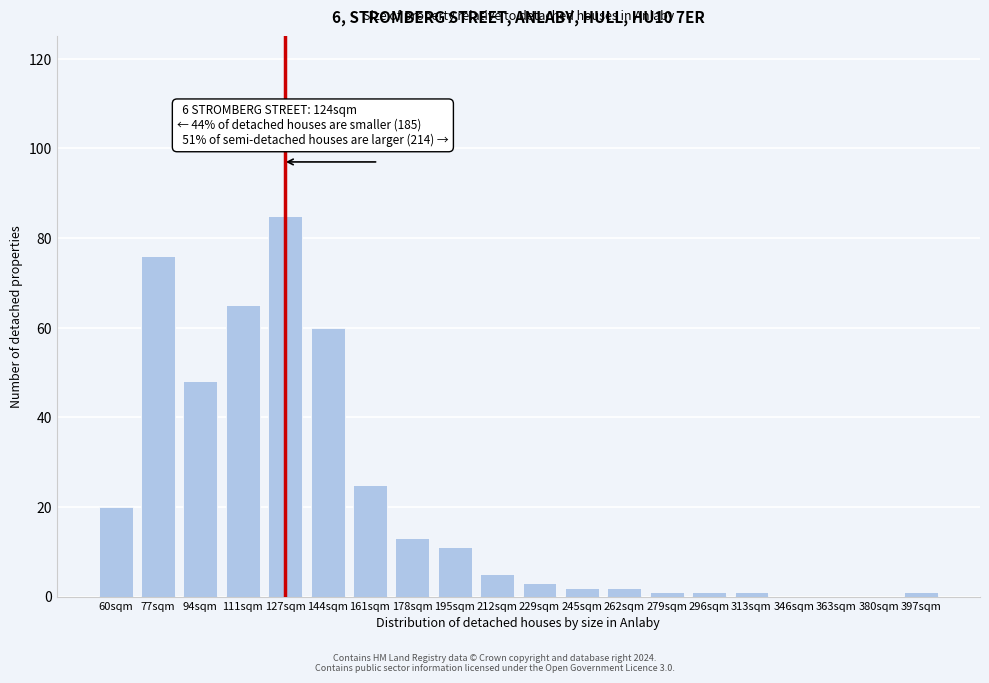

Reading left to right, transcribe all the data shown in this chart.

60sqm=20	77sqm=76	94sqm=48	111sqm=65	127sqm=85	144sqm=60	161sqm=25	178sqm=13	195sqm=11	212sqm=5	229sqm=3	245sqm=2	262sqm=2	279sqm=1	296sqm=1	313sqm=1	346sqm=0	363sqm=0	380sqm=0	397sqm=1